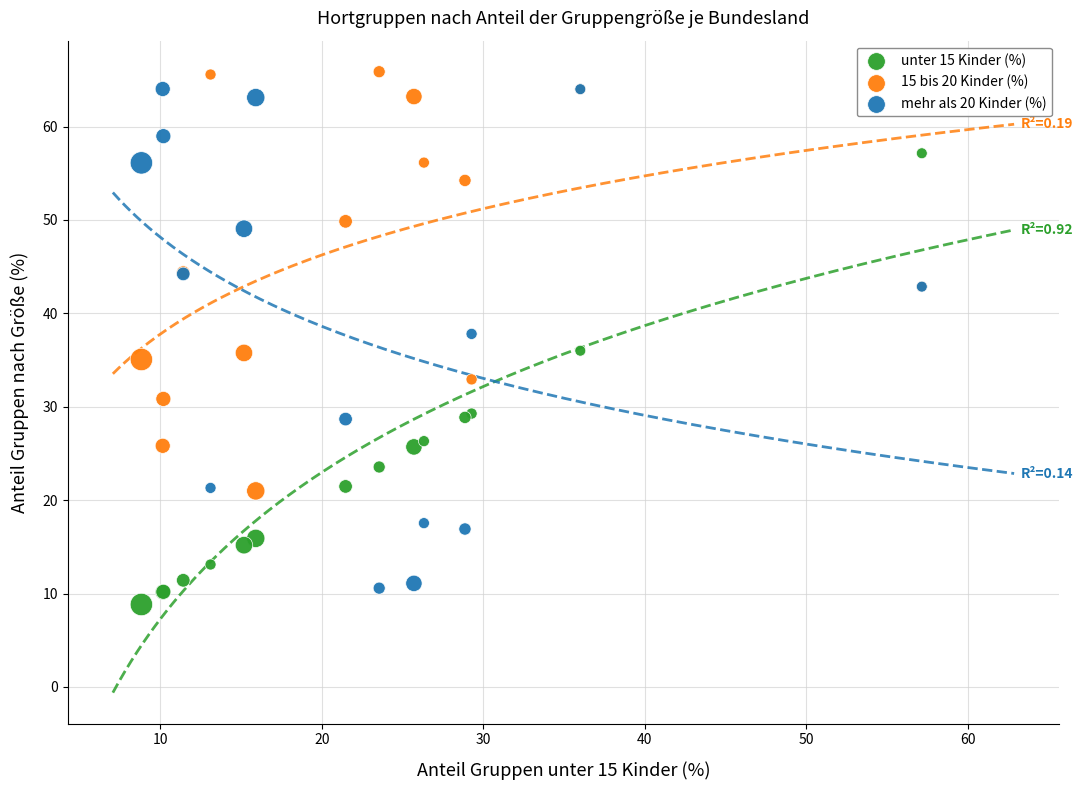

Which series has the largest Y range (max minus min)?

mehr als 20 Kinder (%)